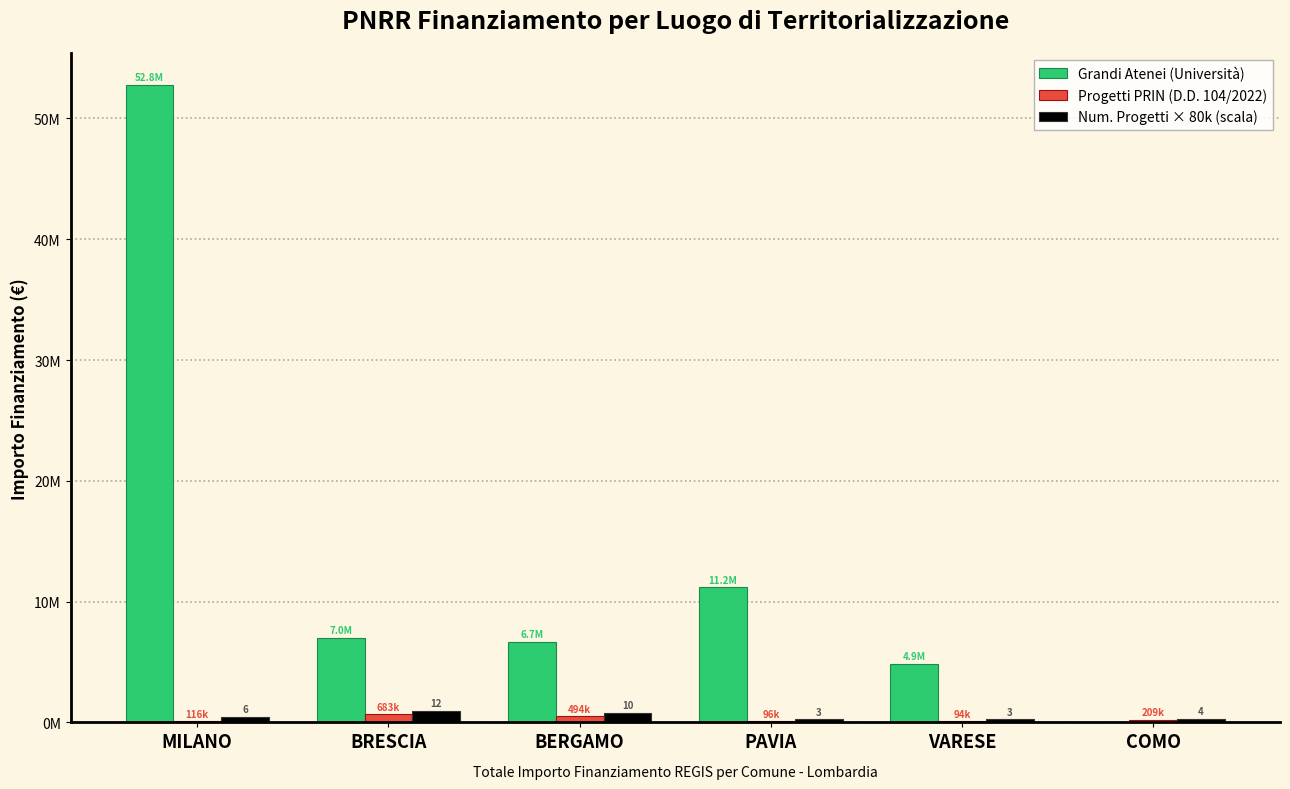

Which series changed the most between BERGAMO and PAVIA?

Grandi Atenei (Università)